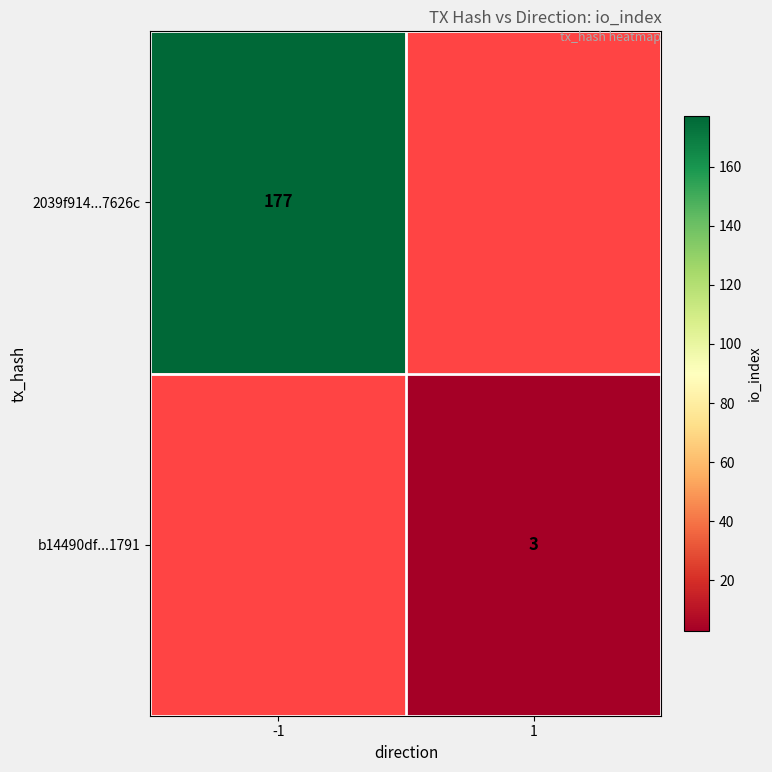

The value of 2039f914...7626c at -1 is 252. True or false?

False